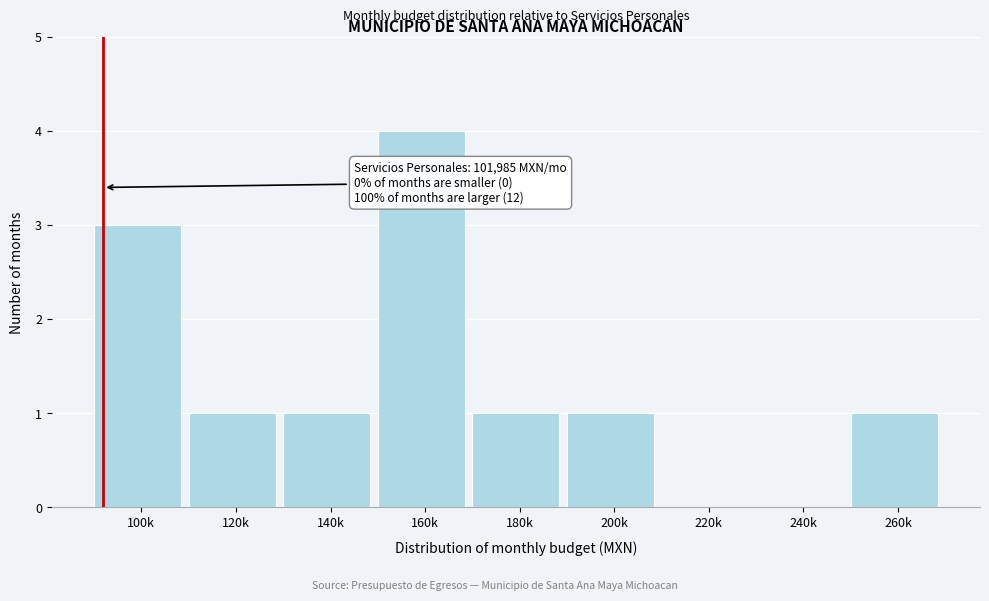

Reading left to right, what are all the values shown in this chart?

100k=3	120k=1	140k=1	160k=4	180k=1	200k=1	220k=0	240k=0	260k=1